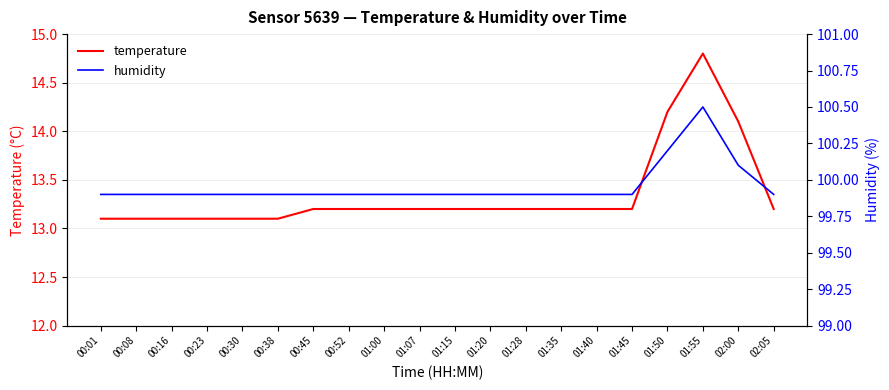

At how many categories does at least one series exceed 72?

20